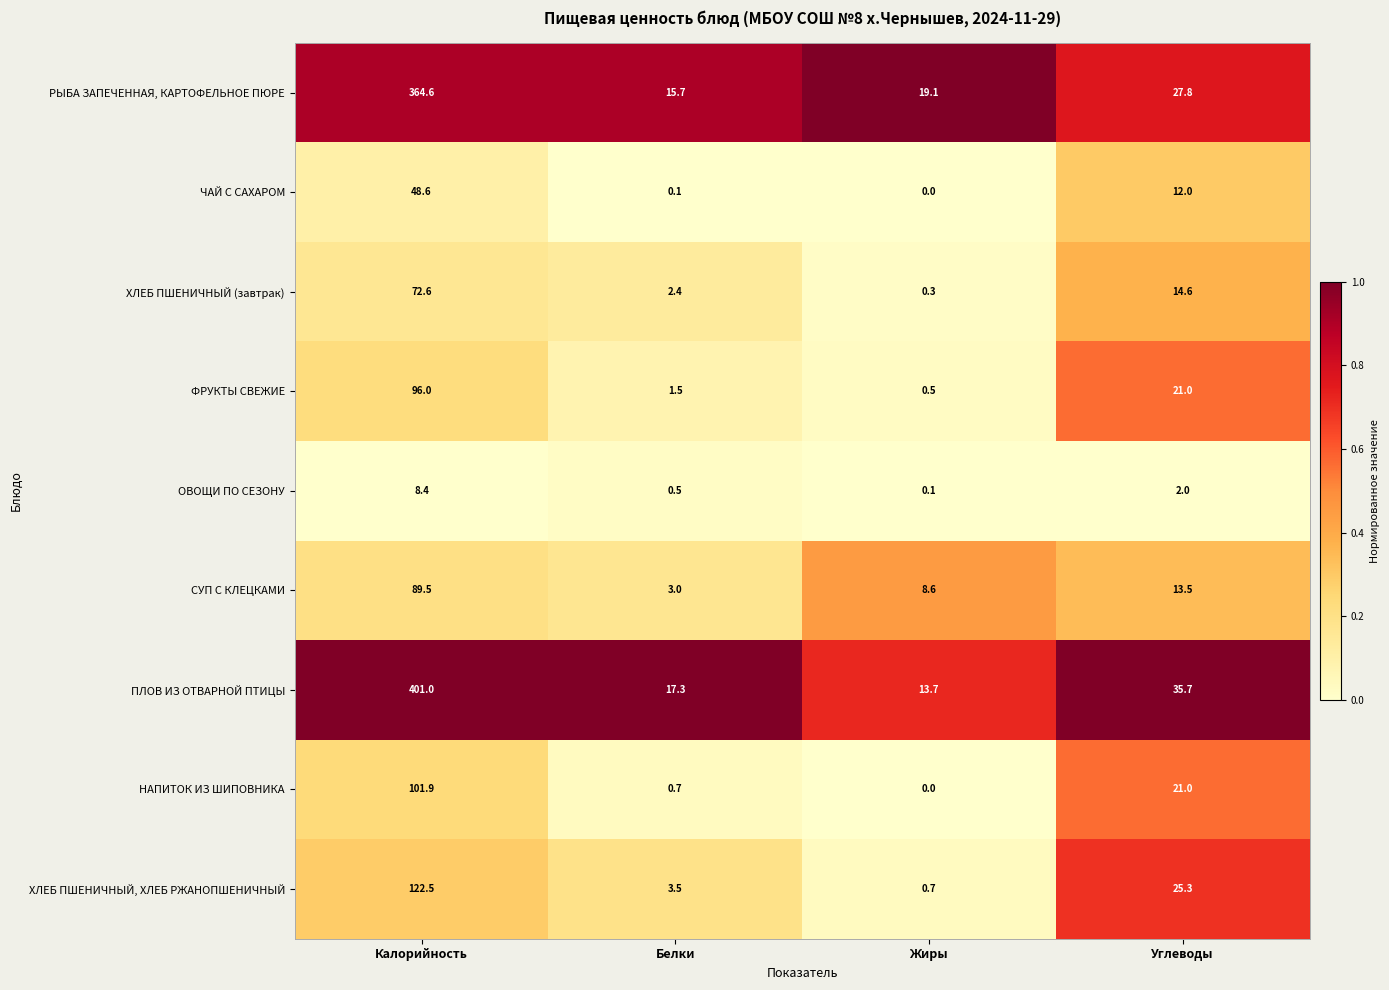

What is the difference between the highest and lowest values at Калорийность?

392.6